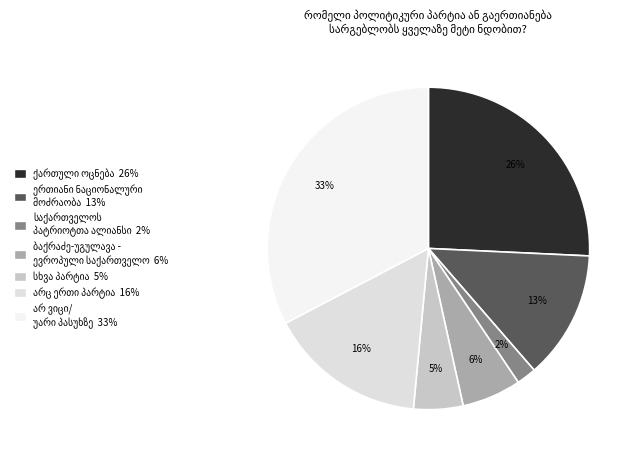

What is the change in value from საქართველოს პატრიოტთა ალიანსი to არ ვიცი/უარი პასუხზე?

+31